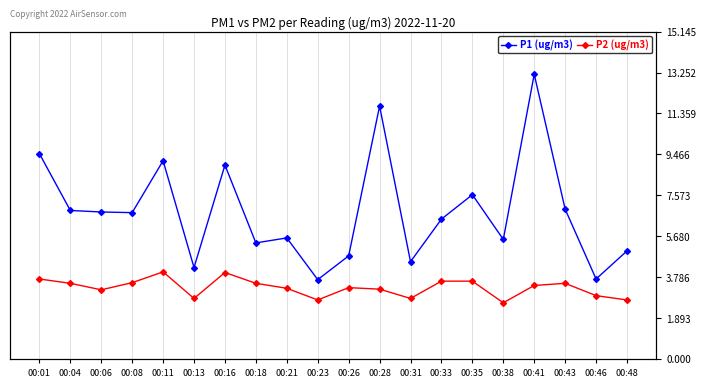

The P2 (ug/m3) series shows 2.2 at 00:28. True or false?

False